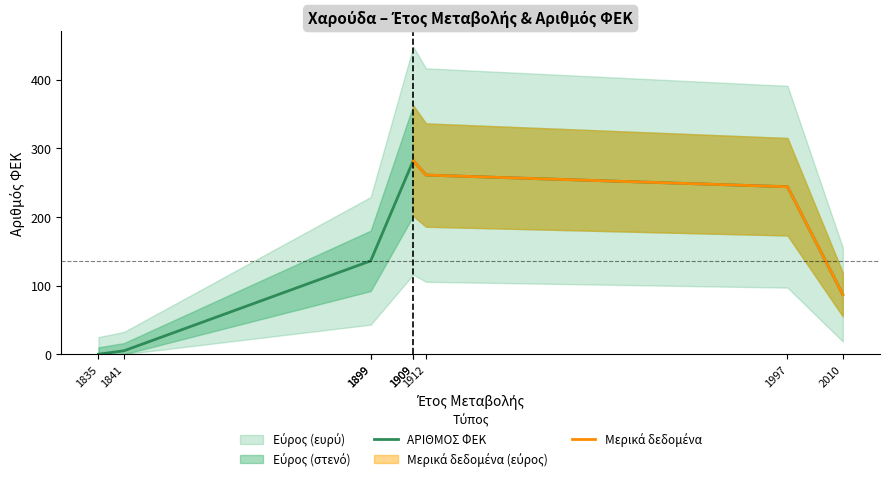

What is the maximum value shown in the chart?

282